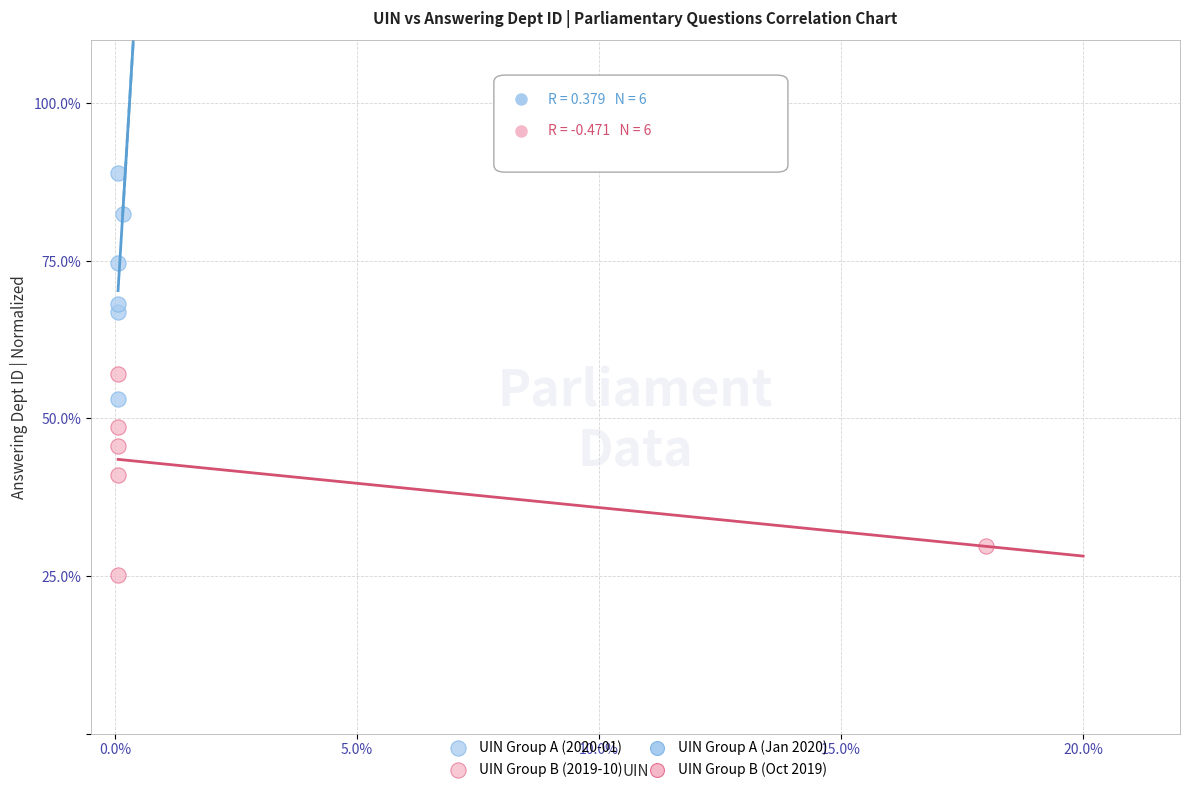

Which series contains the lowest Y value?

UIN Group B (2019-10)